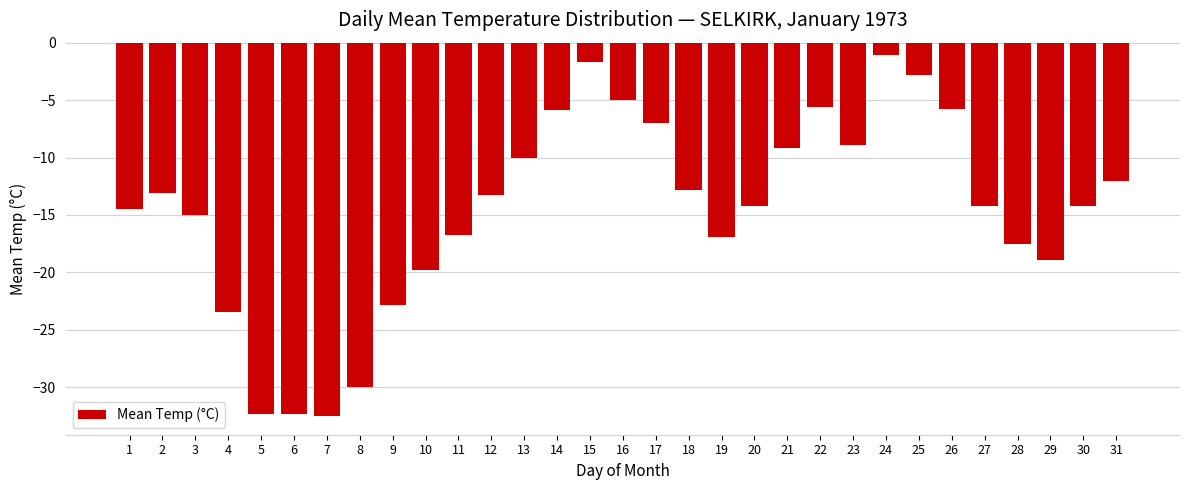

What is the smallest value displayed?

-32.5